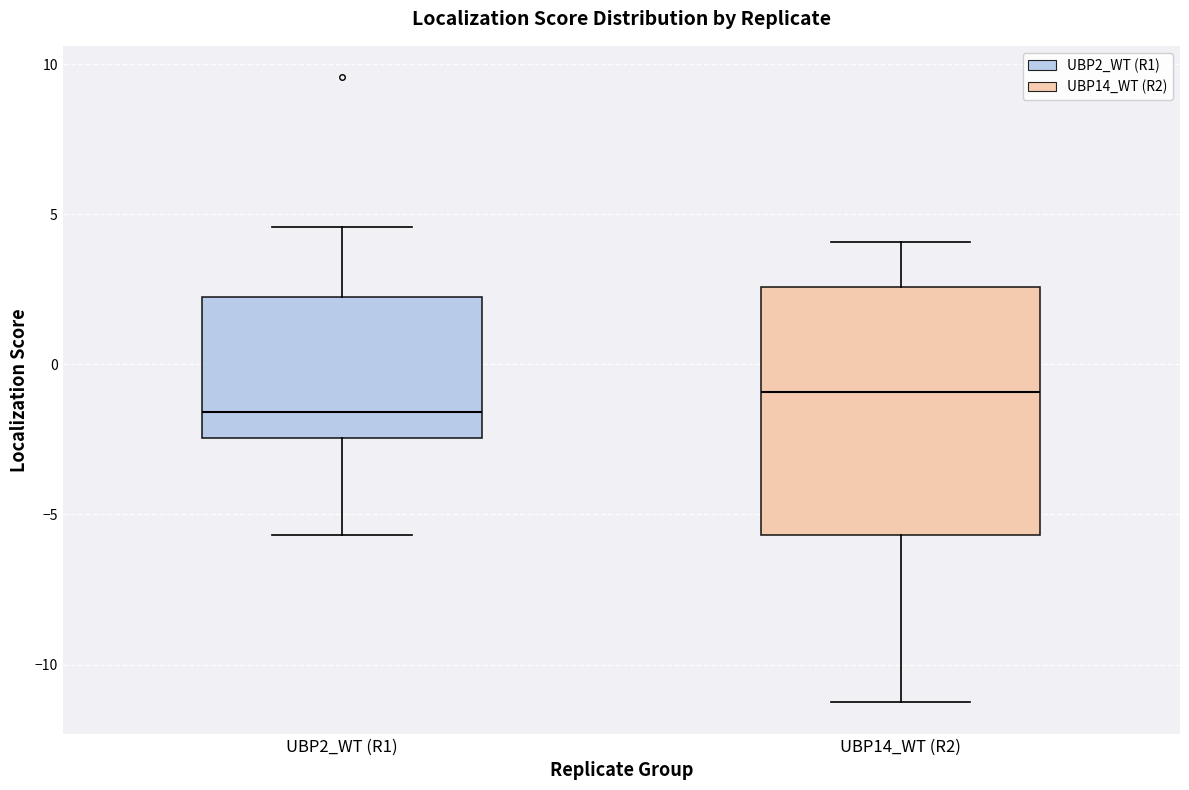

Which box is the tallest, from its lower edge to its upper edge?

UBP14_WT (R2)